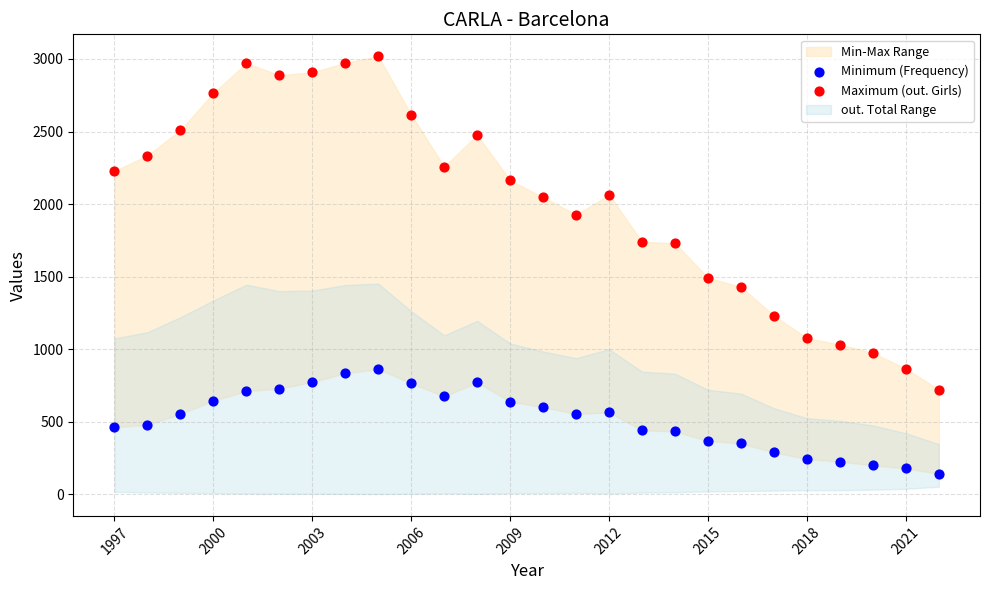

In the Maximum (out. Girls) series, what Y value is closest to 1871?

1927